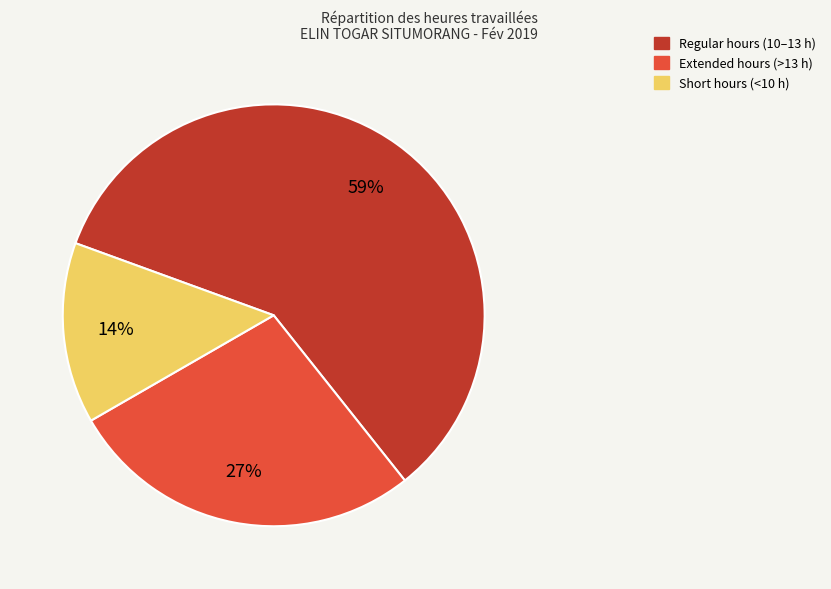

Approximately how many times larger is the value at Short hours (<10 h) compared to Extended hours (>13 h)?

0.5